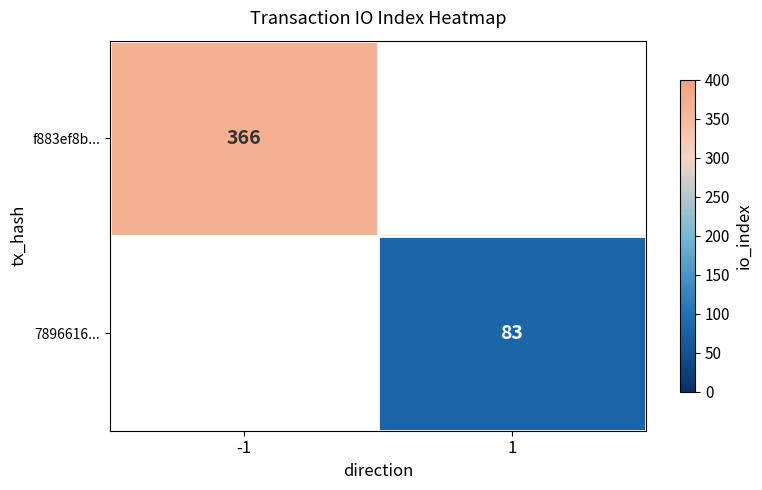

Is the value of f883ef8b... at -1 greater than the value of 7896616... at 1?

Yes